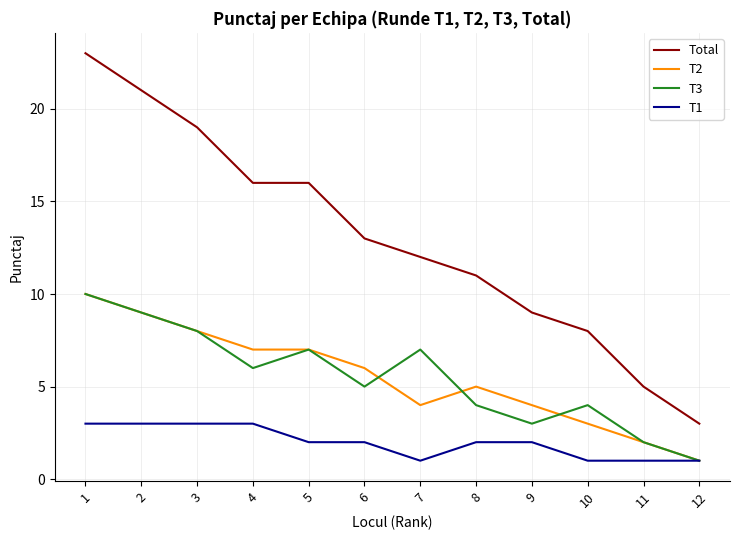

What is the spread (max minus min) of values at 3?

16